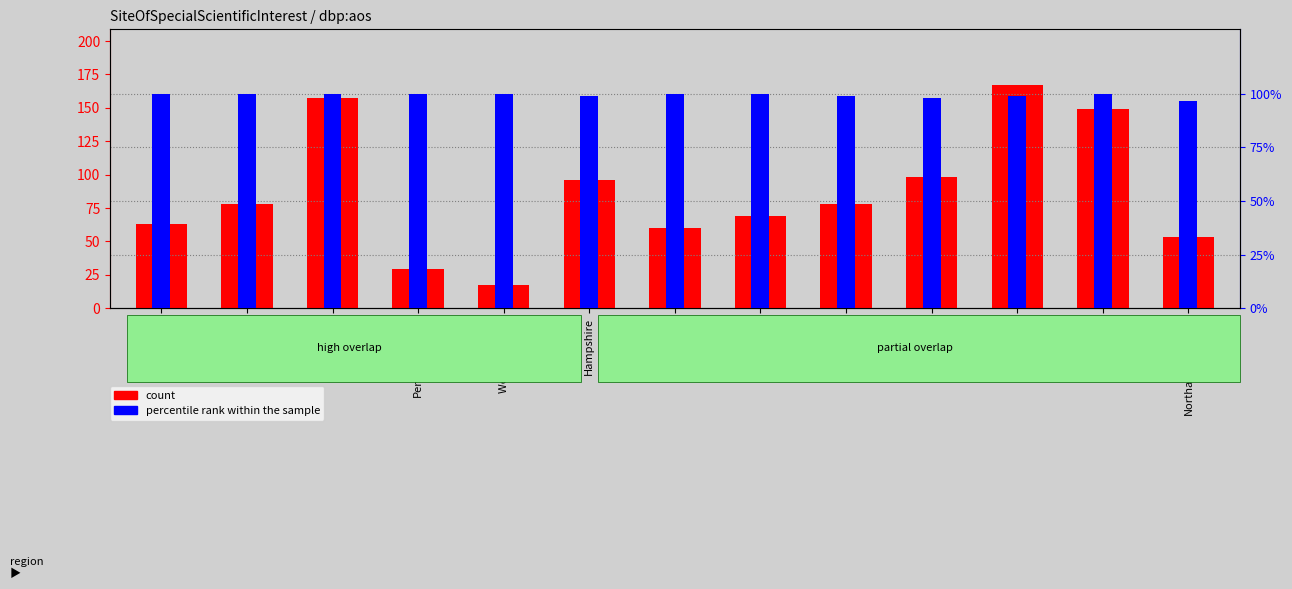

Between West Midlands and Somerset, which series saw the biggest shift?

count